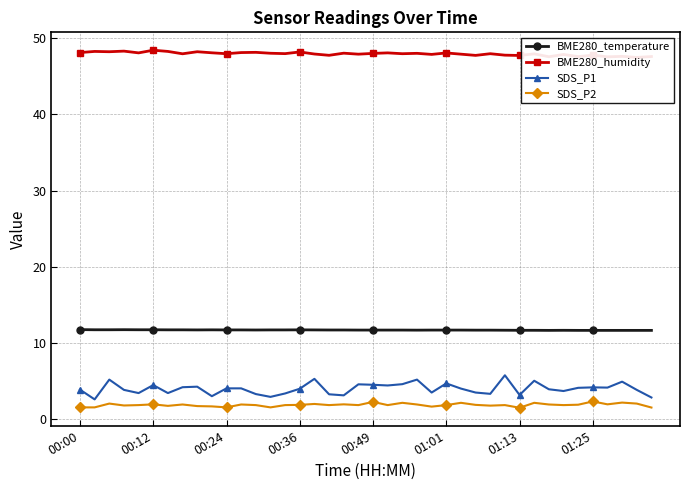

How many lines are shown in the chart?

4